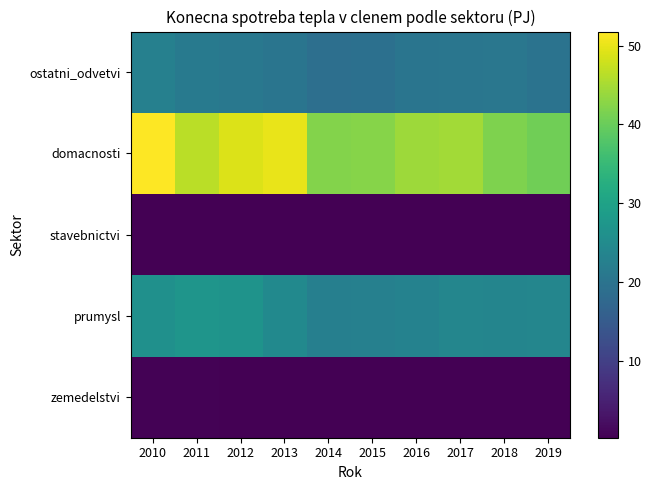

Reading left to right, what are all the values shown in this chart?

zemedelstvi: 2010=0.5	2011=0.5	2012=0.4	2013=0.3	2014=0.3	2015=0.3	2016=0.3	2017=0.3	2018=0.3	2019=0.4
prumysl: 2010=26.2	2011=27.1	2012=26.7	2013=24.7	2014=22.4	2015=22.6	2016=23.1	2017=23.9	2018=23.6	2019=23.8
stavebnictvi: 2010=0.4	2011=0.3	2012=0.3	2013=0.3	2014=0.2	2015=0.3	2016=0.3	2017=0.3	2018=0.3	2019=0.3
domacnosti: 2010=51.8	2011=46.5	2012=49.0	2013=50.0	2014=42.2	2015=42.5	2016=44.2	2017=44.6	2018=41.8	2019=40.7
ostatni_odvetvi: 2010=22.7	2011=21.4	2012=20.8	2013=20.2	2014=19.1	2015=19.3	2016=20.2	2017=20.4	2018=20.7	2019=19.8